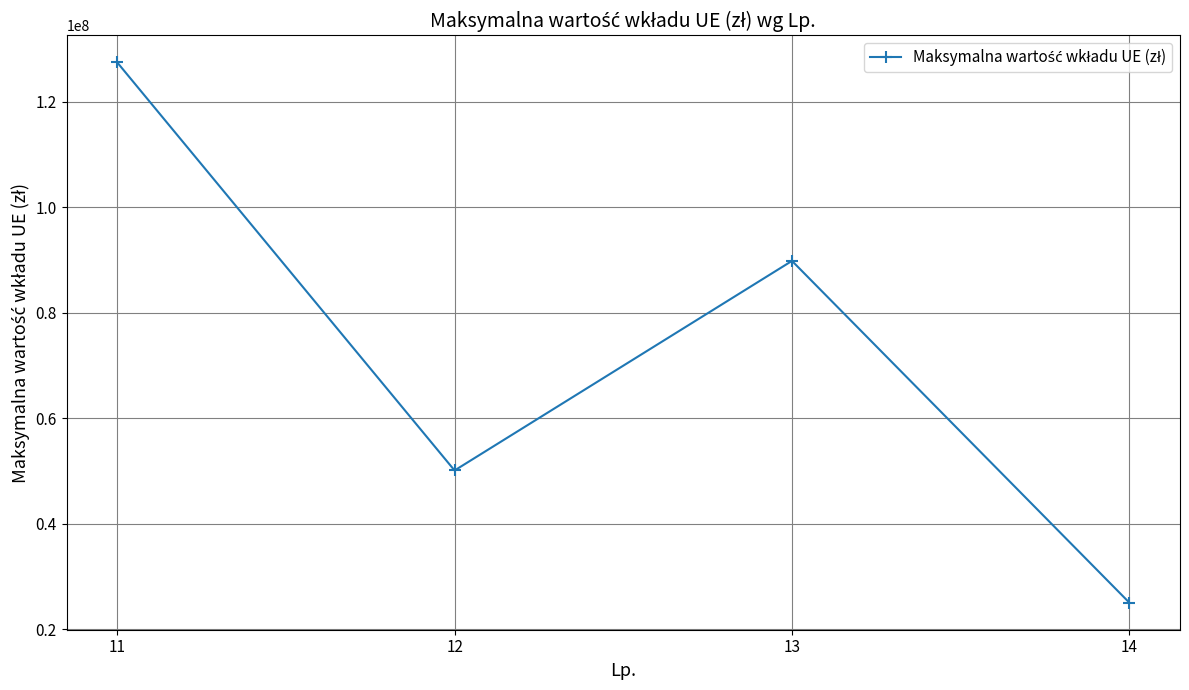

How many points are lower than both their immediate neighbors (excluding endpoints)?

1